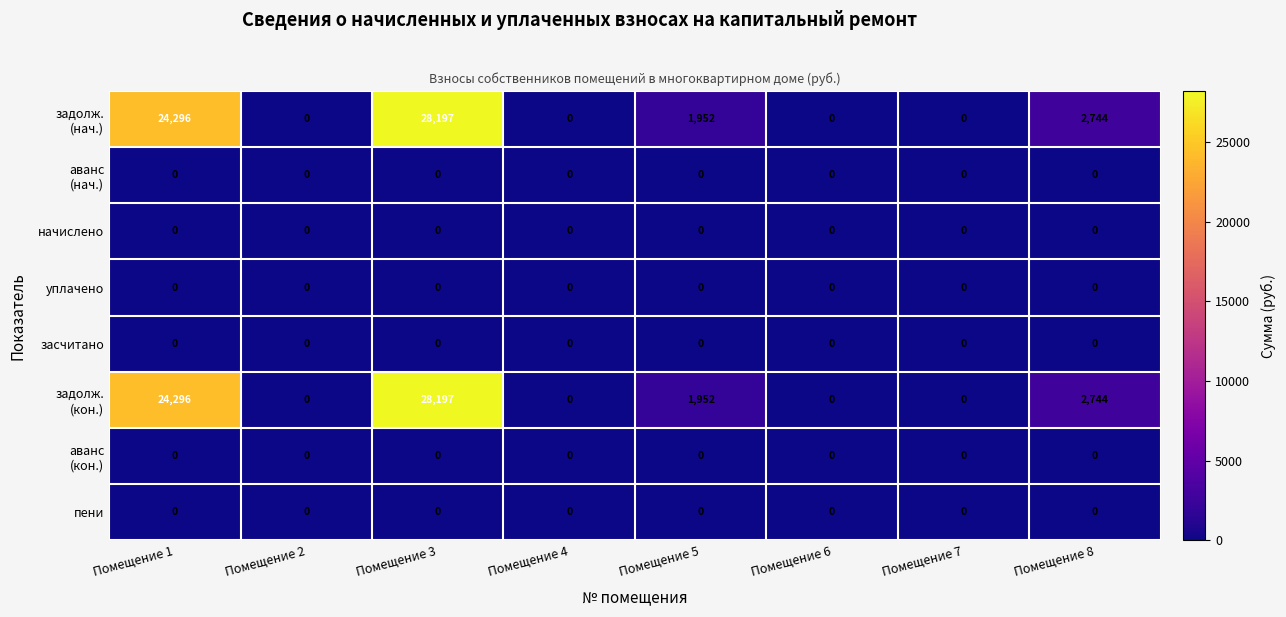

Which category has the highest value across all series?

Помещение 3